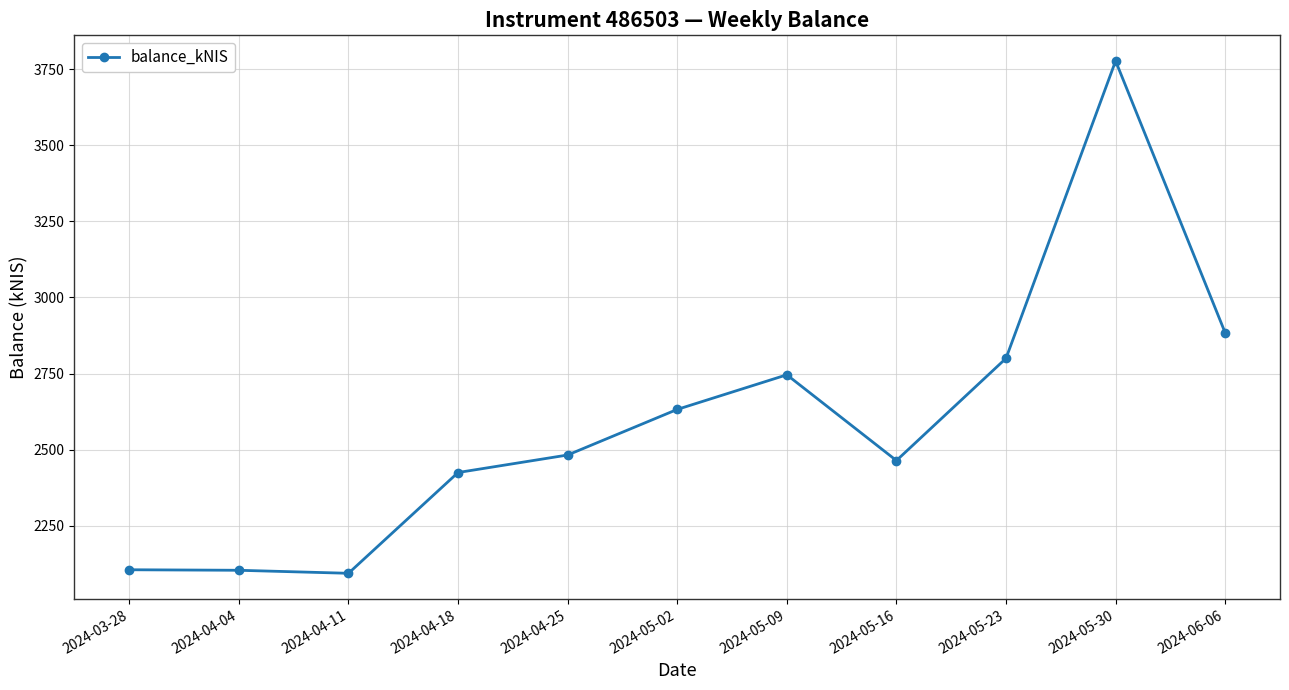

What is the difference between the values at 2024-03-28 and 2024-06-06?

777.7